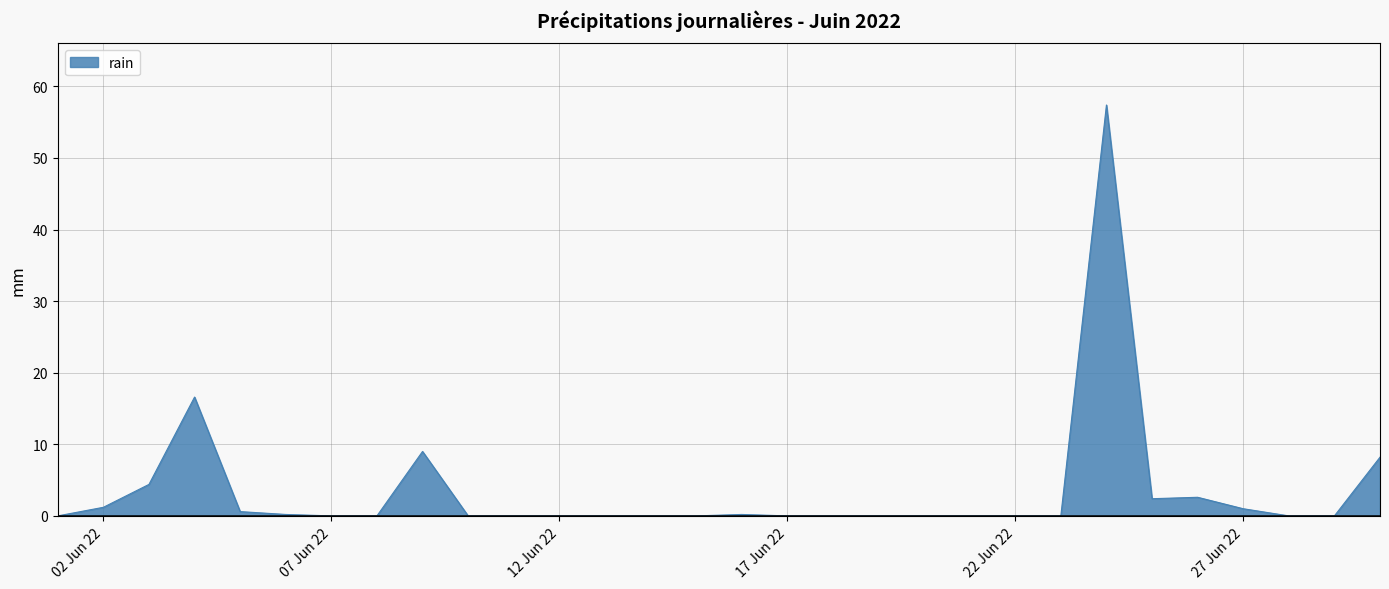

True or false: the data has more than 1 interior local peaks.

True